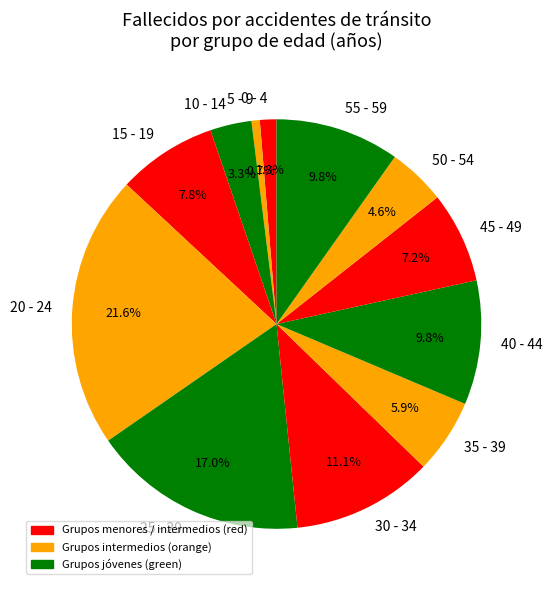

Is the sum of 5 - 9 and 50 - 54 greater than half?

No